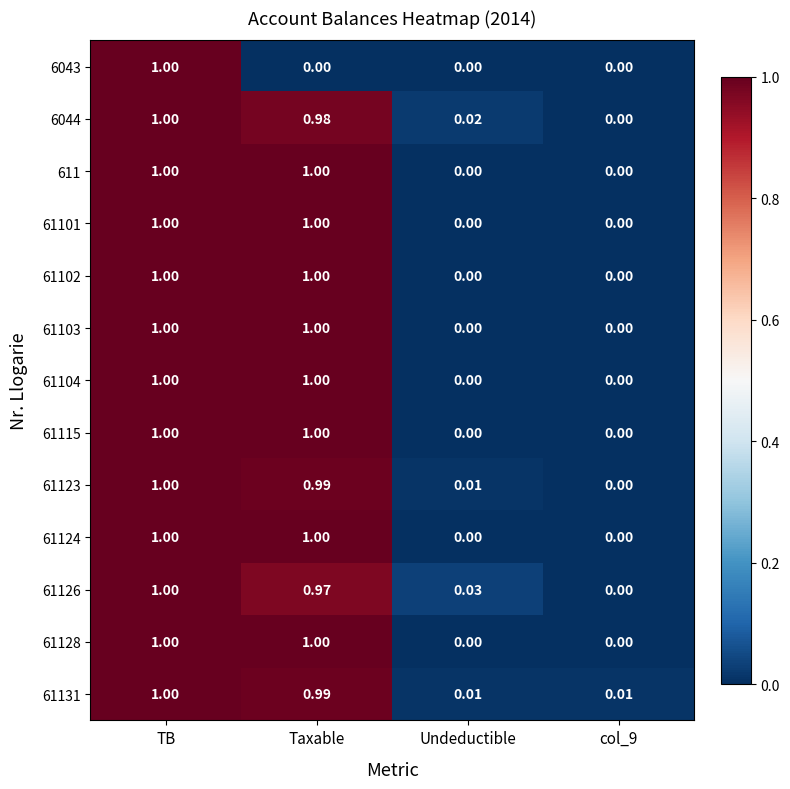

At which category is the sum across all series the highest?

TB